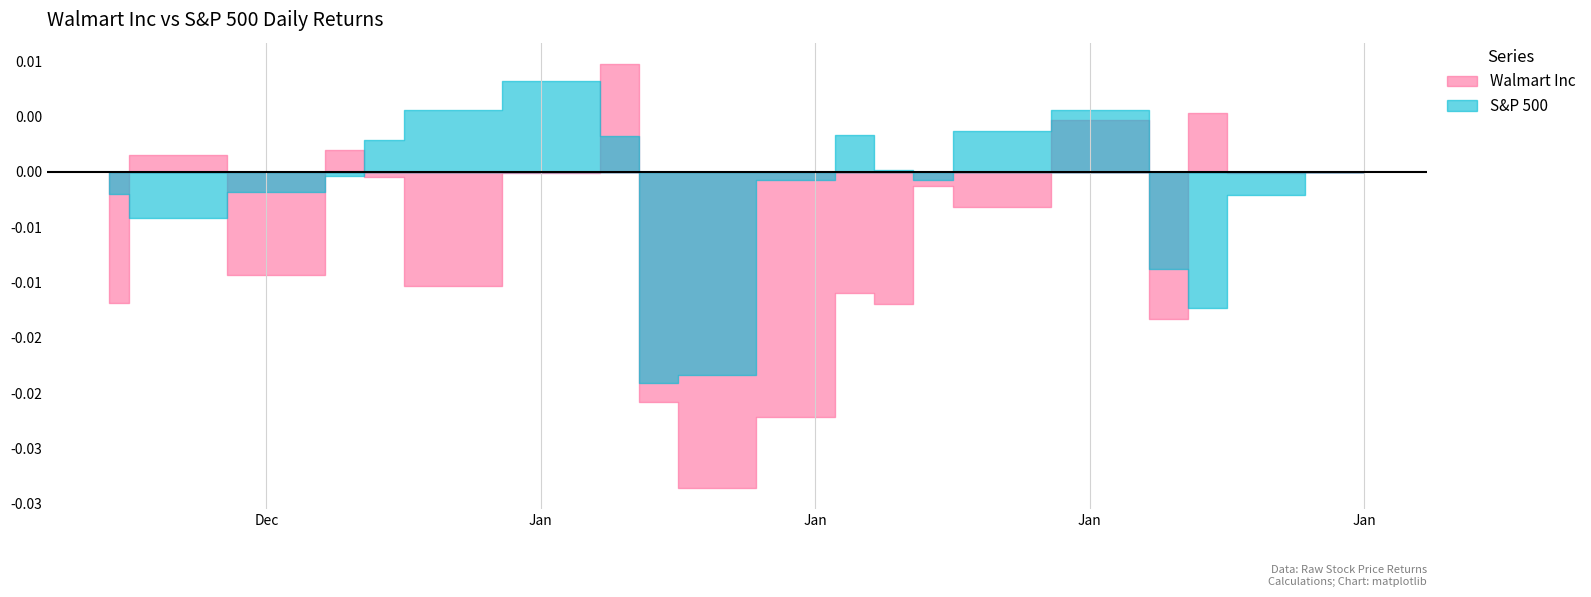

Is the value of S&P 500 at 2024-01-10 greater than the value of Walmart Inc at 2024-01-19?

Yes